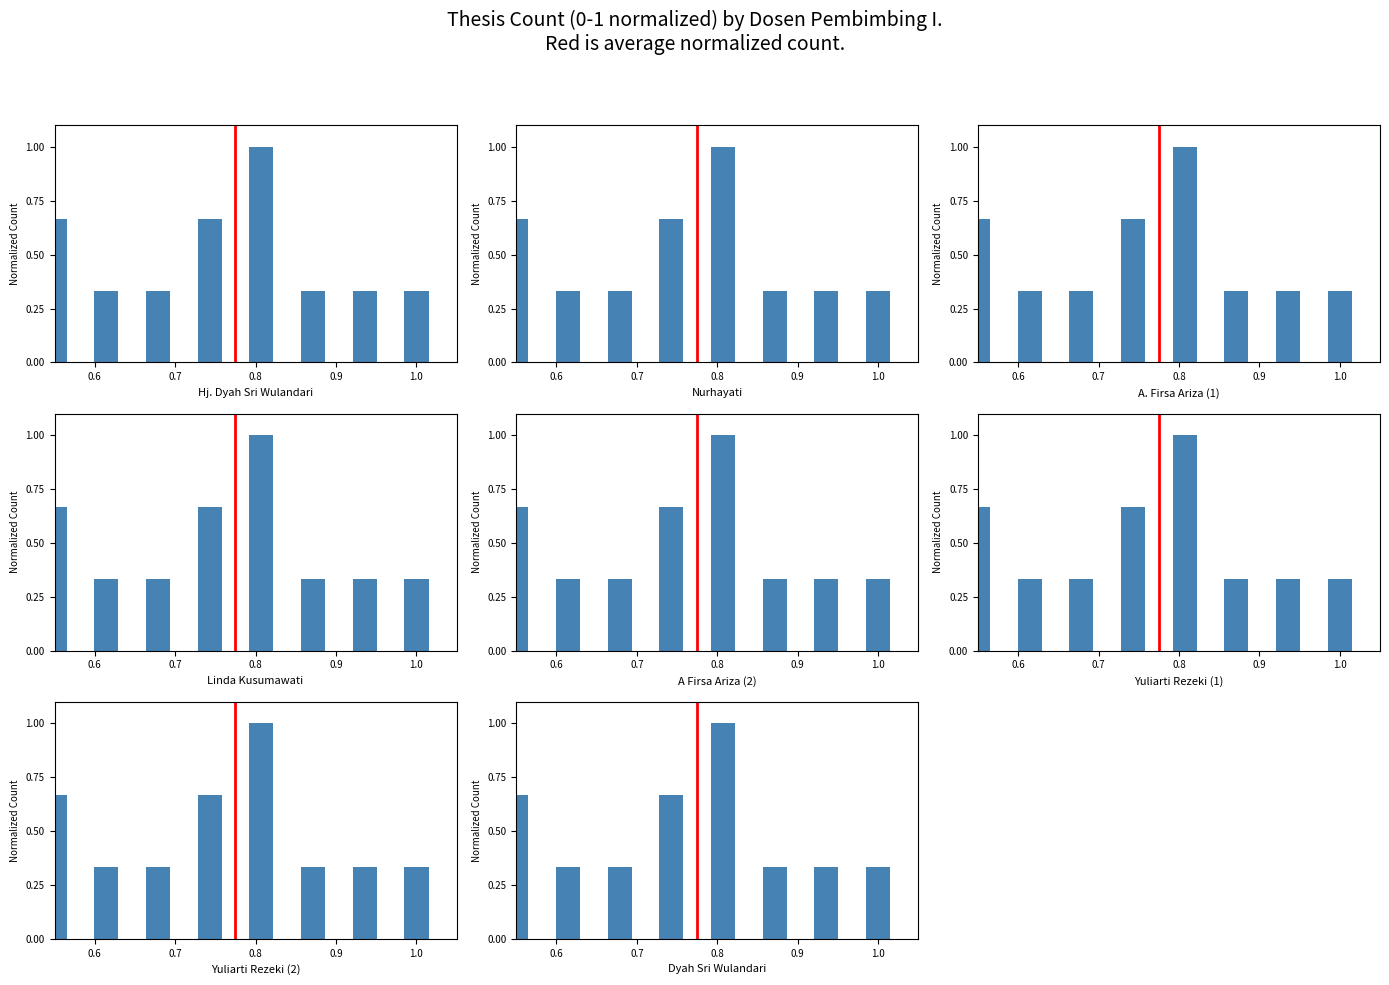

The chart shows a value of 0.9 at Hj. Dyah Sri Wulandari, S.E., MM. True or false?

False